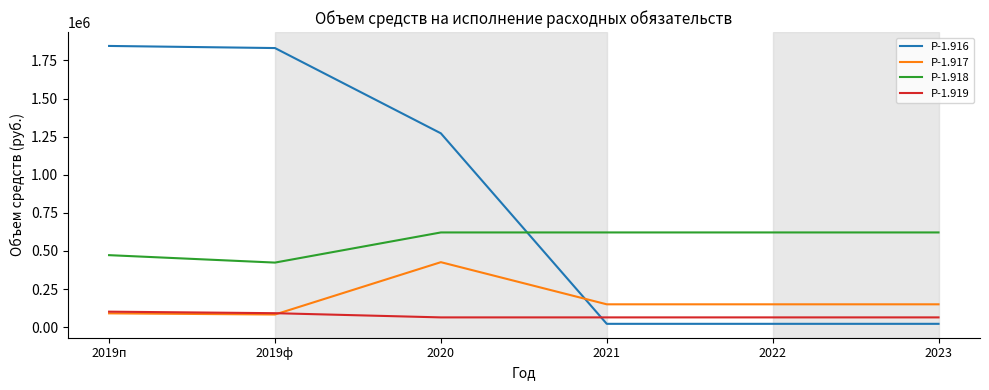

Which category has the highest value in the Р-1.917 series?

2020